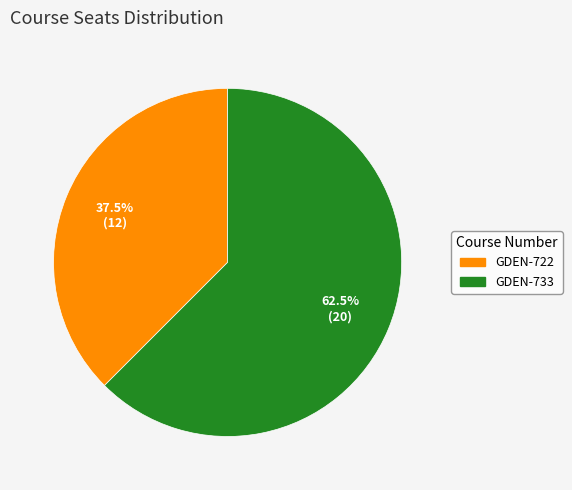

Do GDEN-733 and GDEN-722 together represent more than half of the pie?

Yes